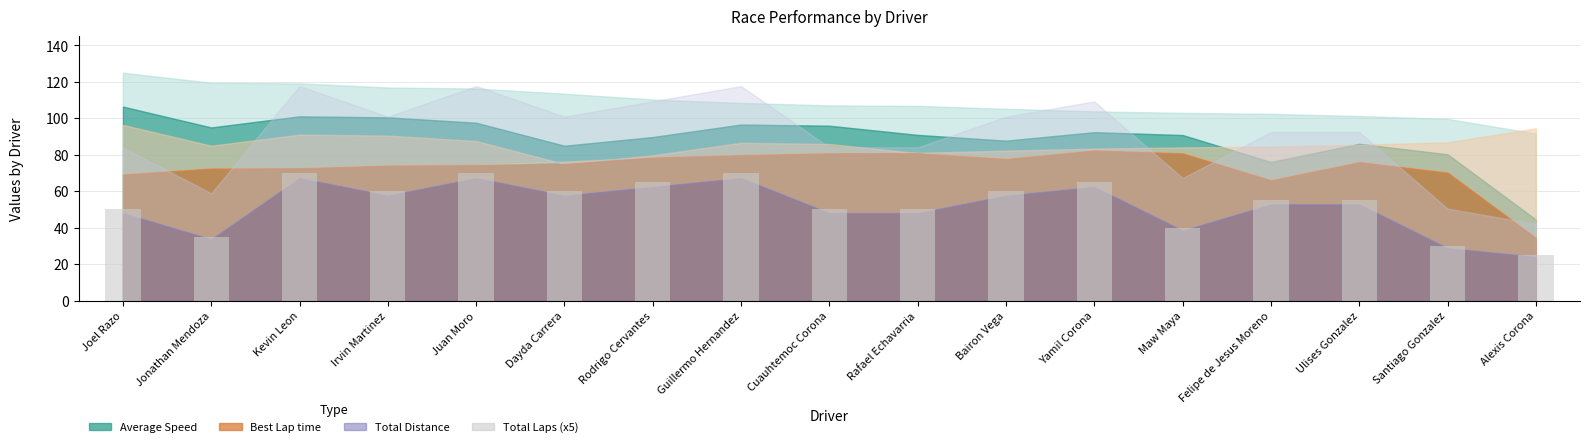

What is the label of the 11th bar from the right?

Rodrigo Cervantes